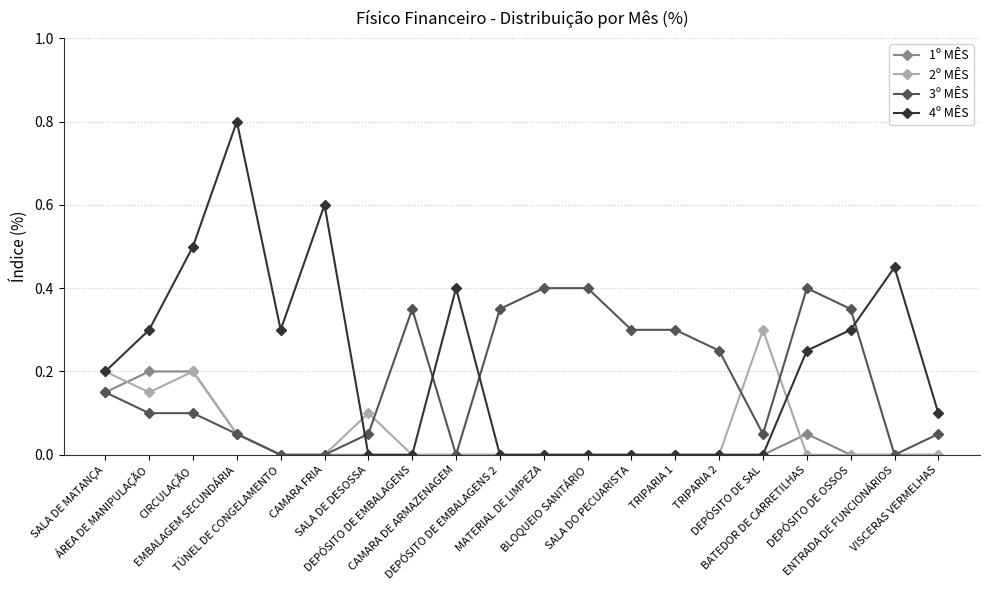

How many 2º MÊS values are between 0 and 1?

20